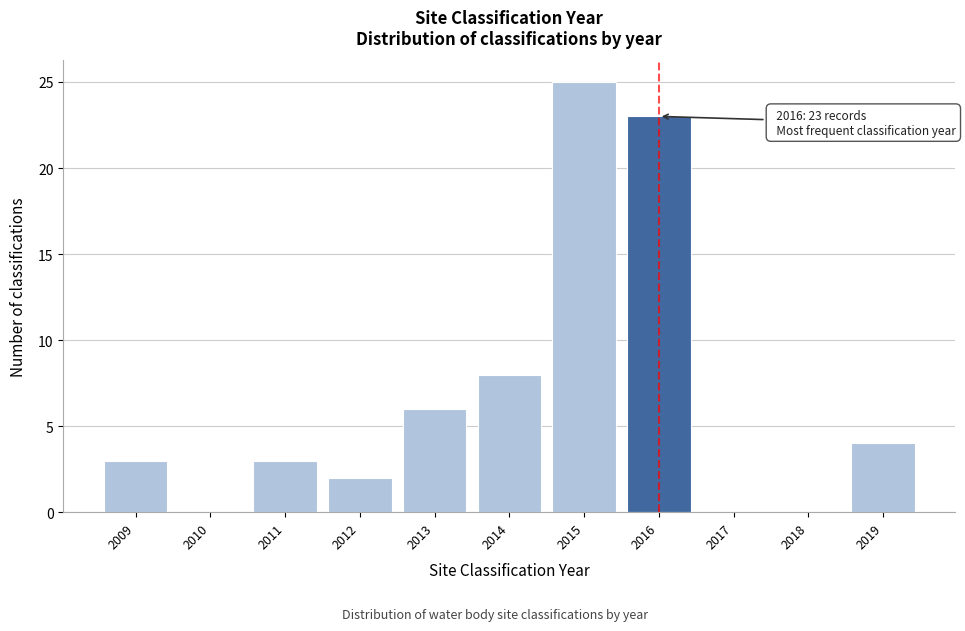

Reading right to left, transcribe all the data shown in this chart.

2019=4	2018=0	2017=0	2016=23	2015=25	2014=8	2013=6	2012=2	2011=3	2010=0	2009=3